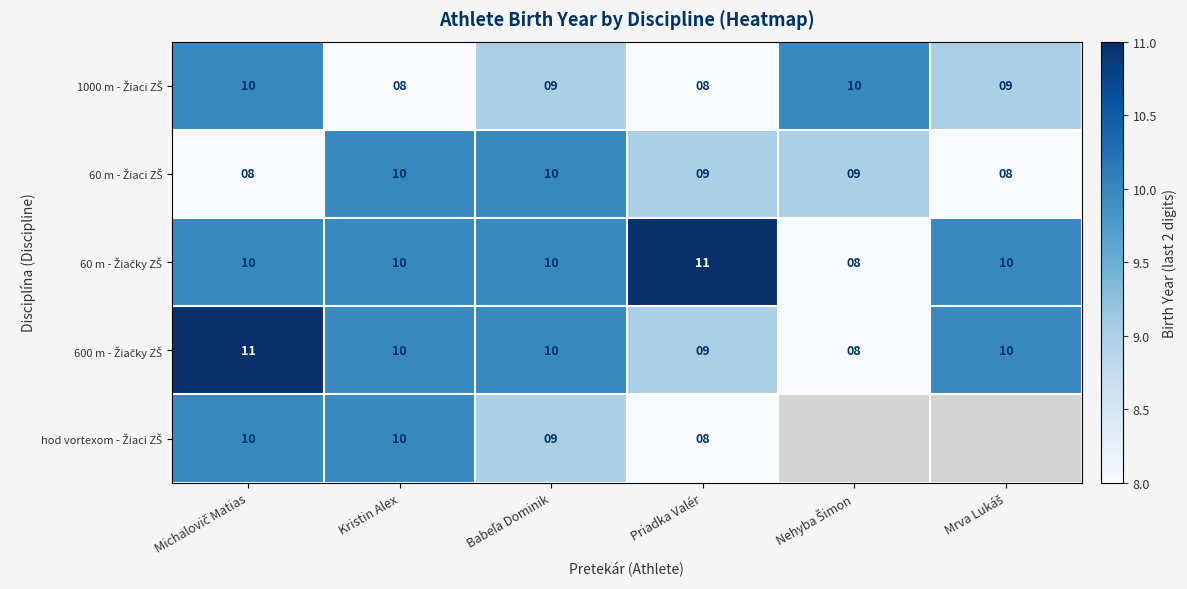

What is the spread (max minus min) of values at Priadka Valér?

3